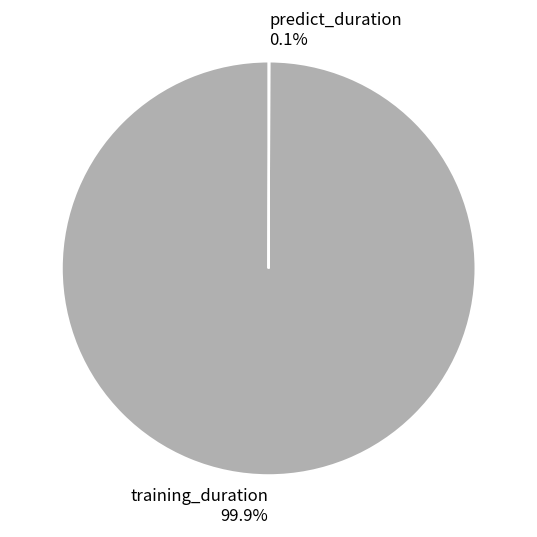

What percentage is NOT represented by training_duration?

0.1%